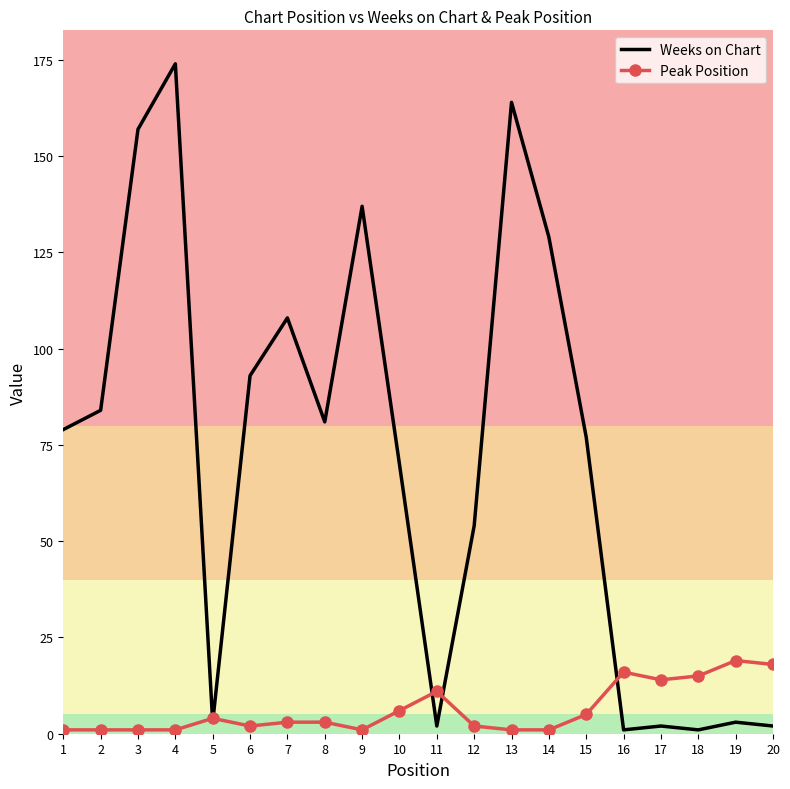

Which category has the highest value in the Weeks on Chart series?

4